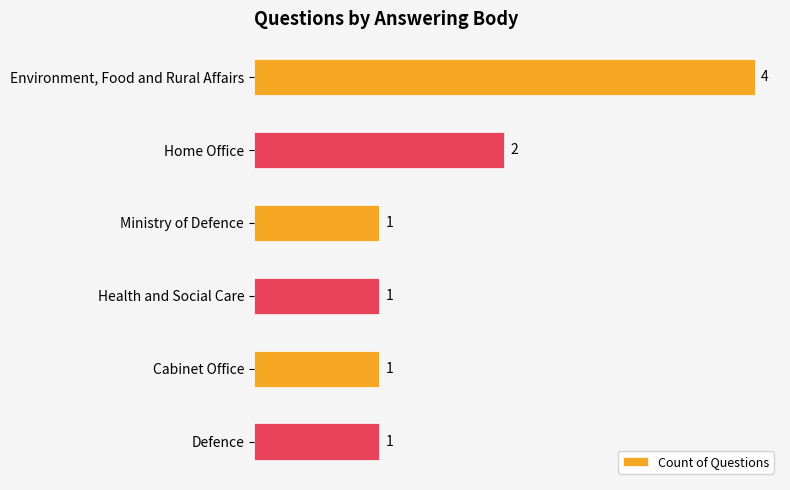

Does the chart contain stacked bars?

No